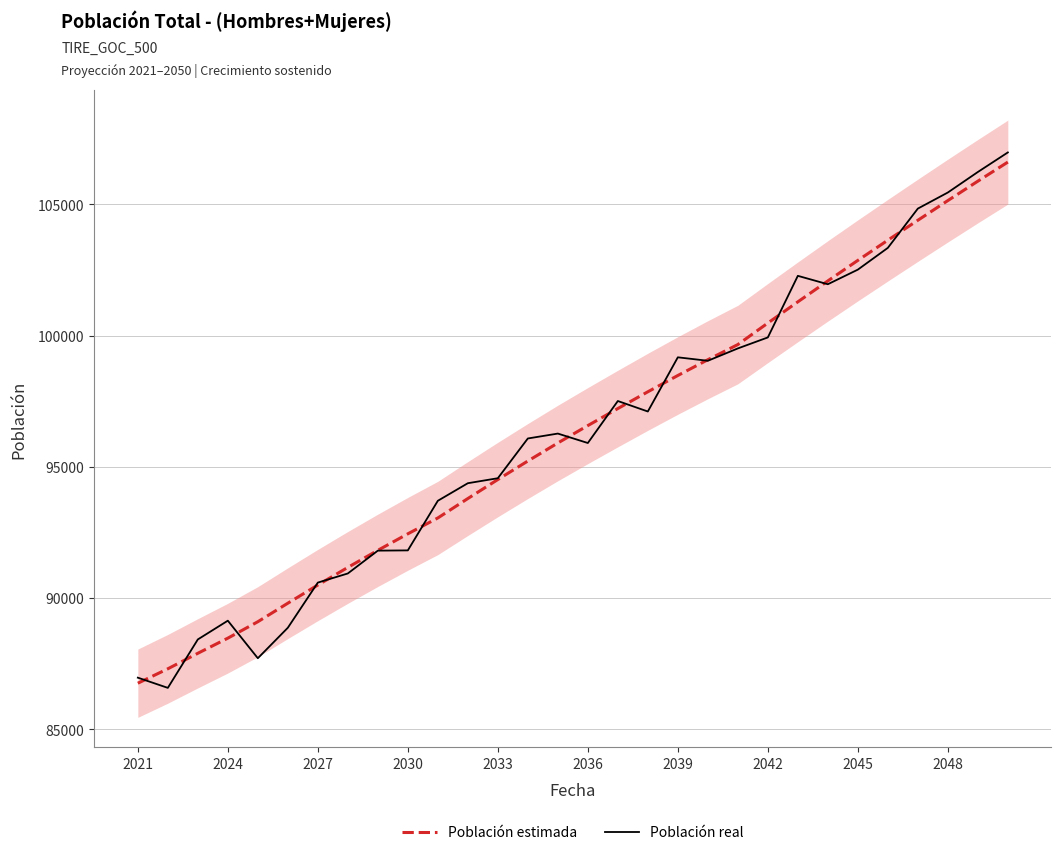

Rank the series by their maximum value, from highest to lowest.

Población real, Población estimada